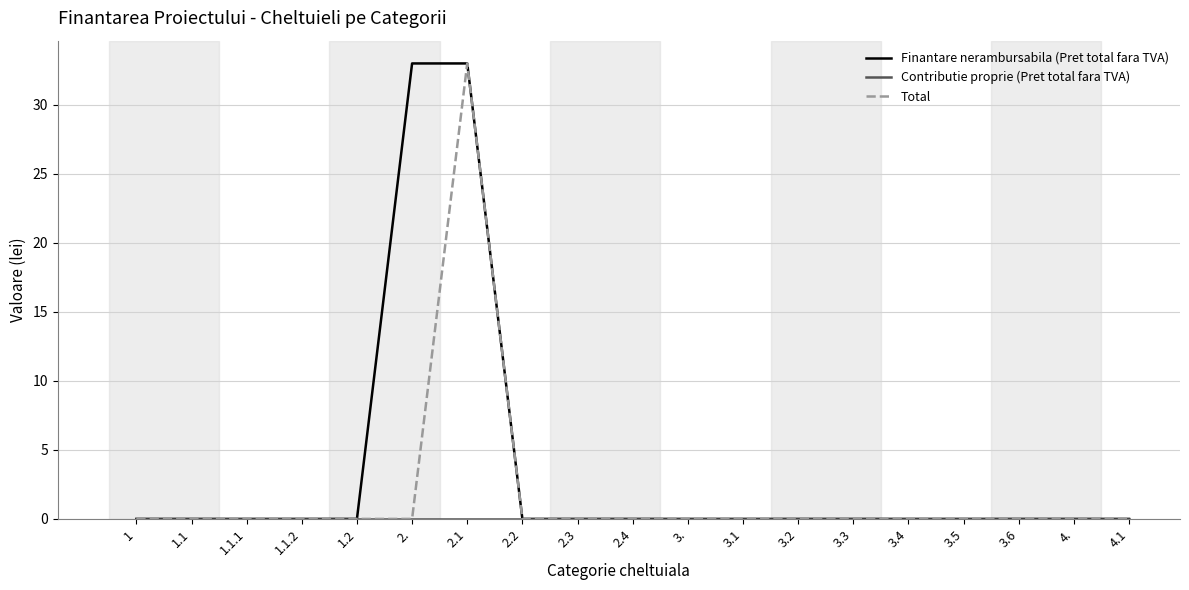

Between 2. and 3.2, which series saw the biggest shift?

Finantare nerambursabila (Pret total fara TVA)